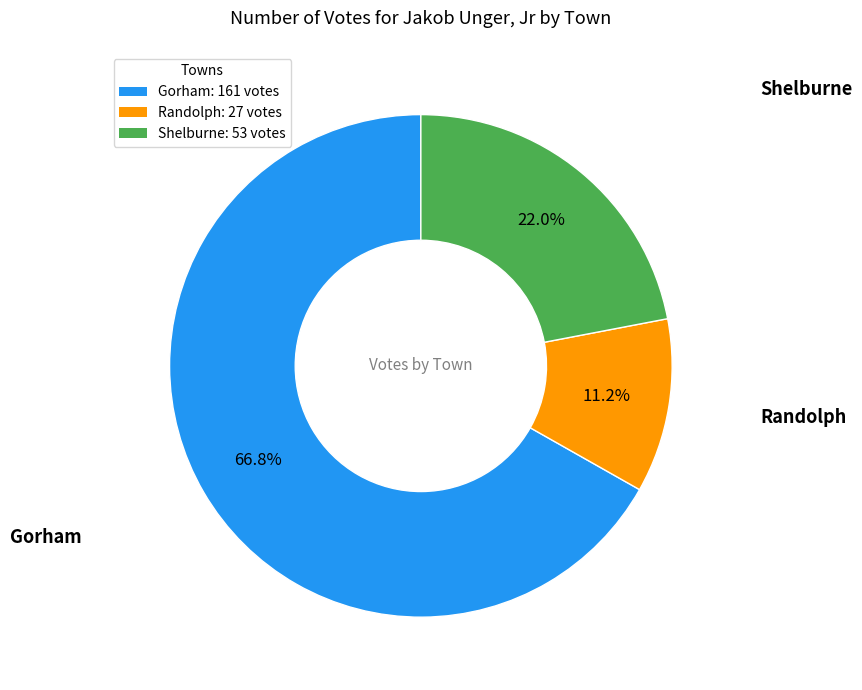

The Randolph slice represents 1% of the pie. True or false?

False